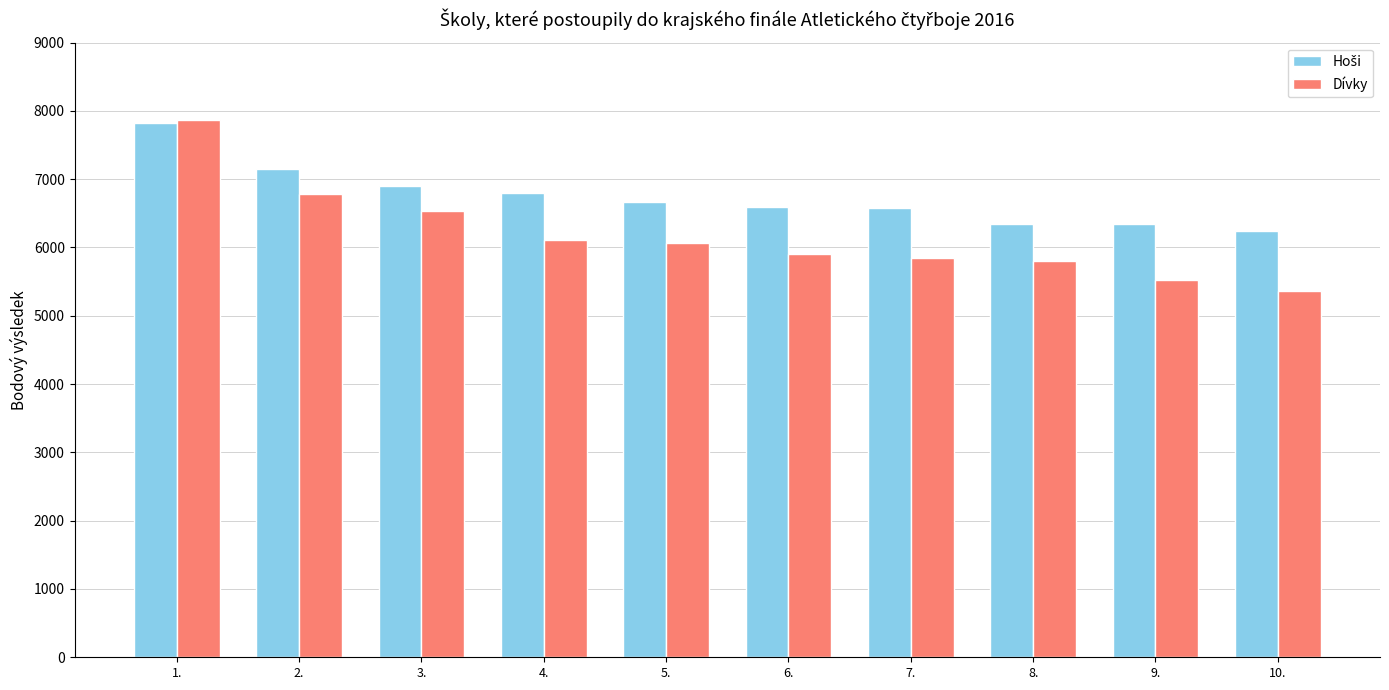

What is the value of the Dívky bar at the 8th from the left?

5806